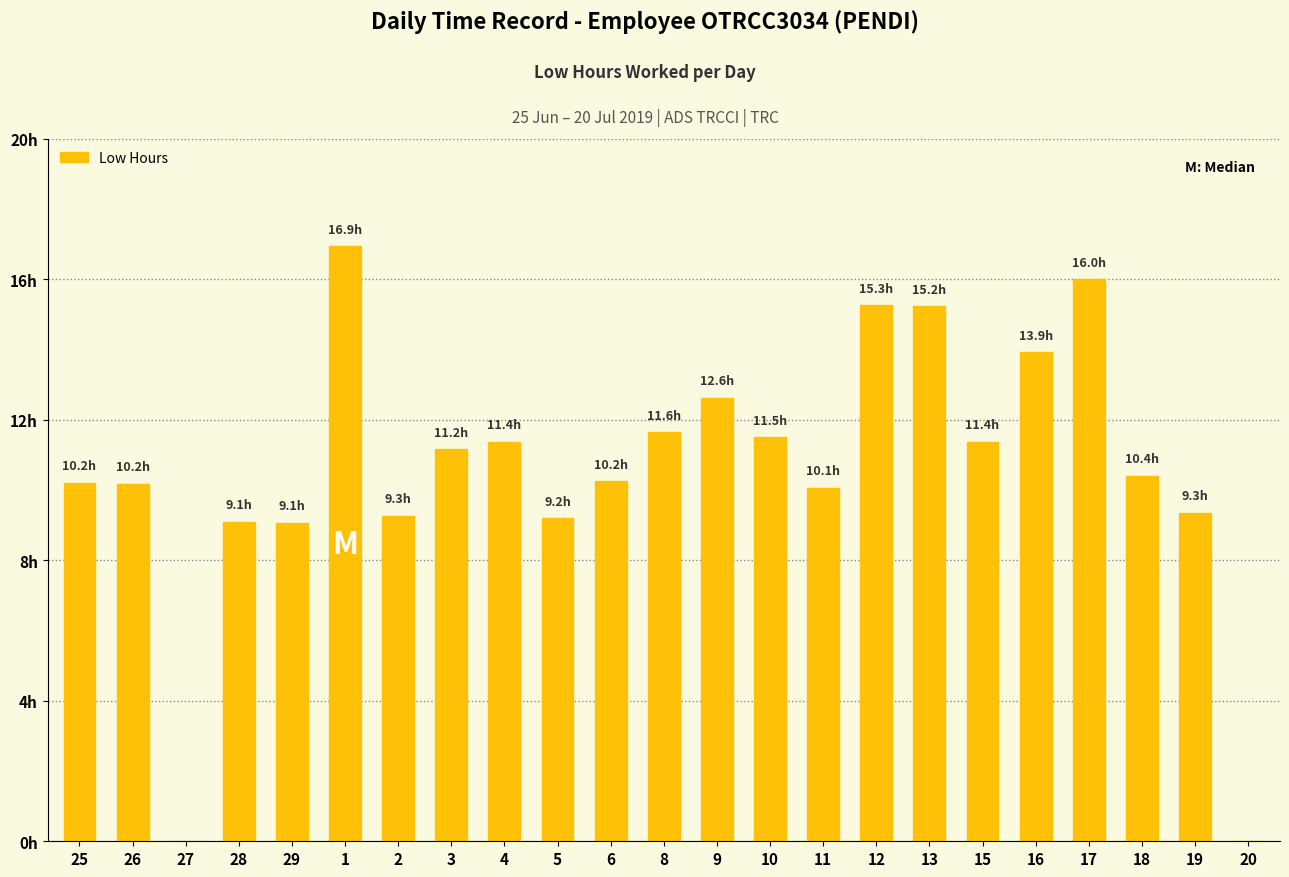

What is the difference between the values at 11 and 26?

0.1